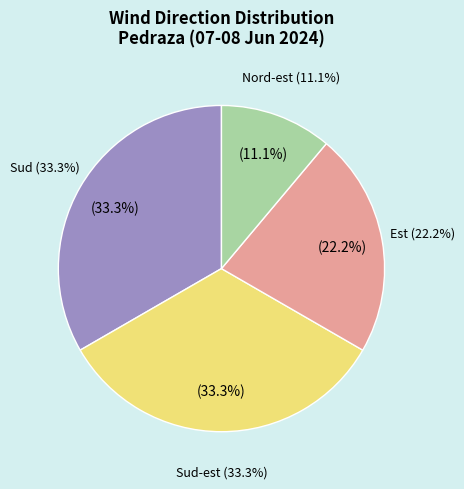

Does Nord-est account for over 50% of the chart?

No